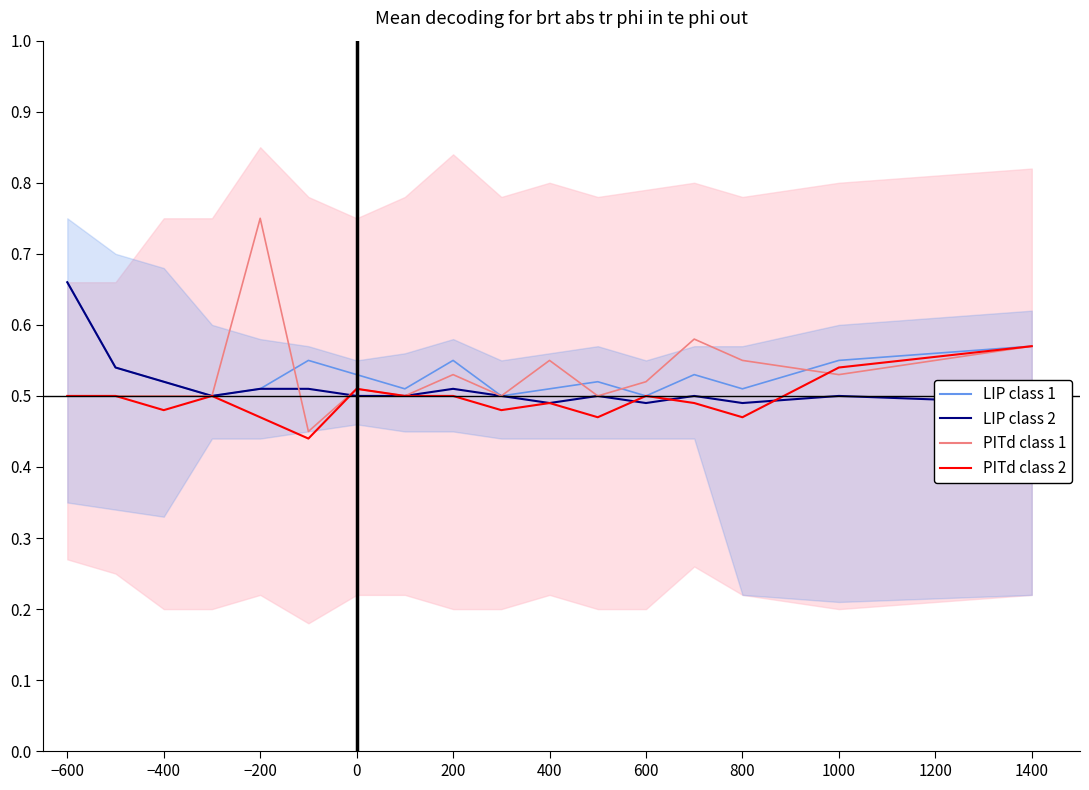

Does the chart have visible grid lines?

No